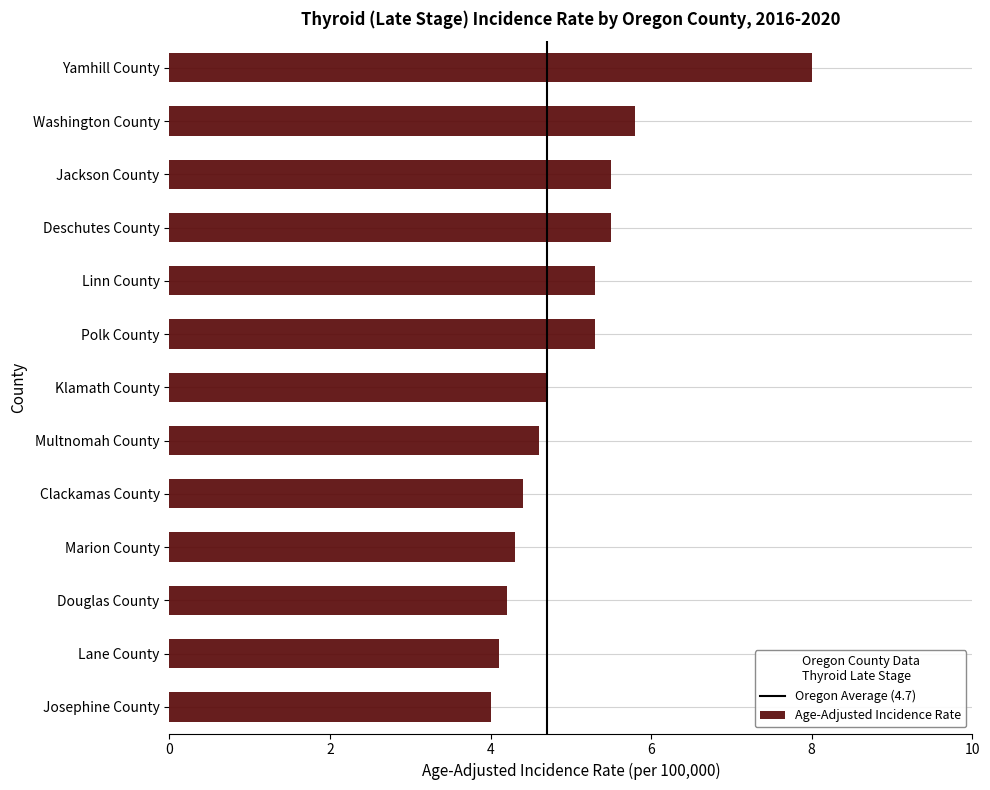

How many bars are there in total?

13